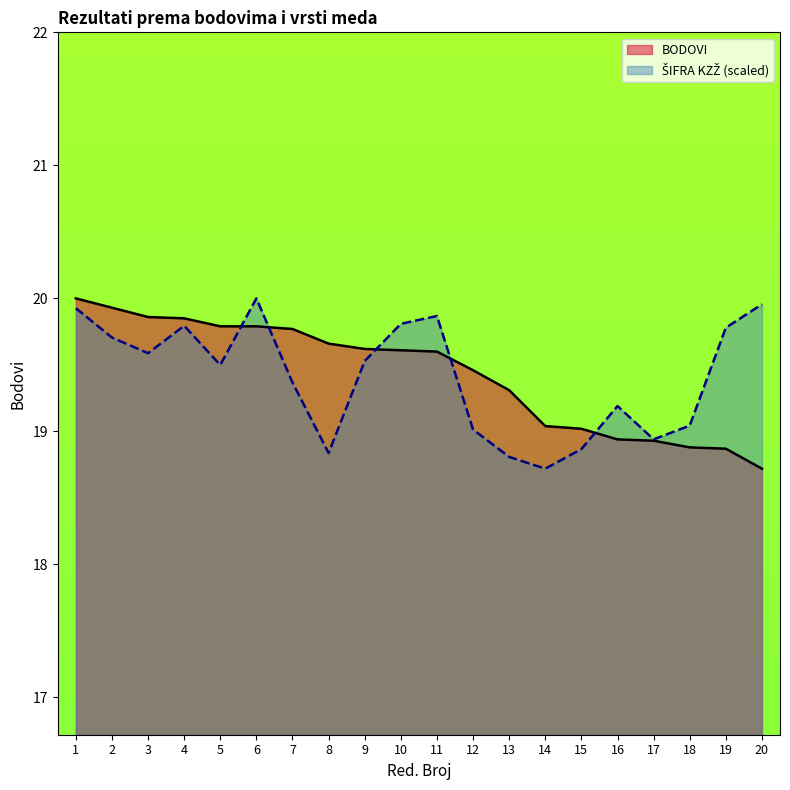

Rank the categories by ŠIFRA KZŽ value from highest to lowest.

6, 20, 1, 11, 10, 4, 19, 2, 3, 9, 5, 7, 16, 18, 12, 17, 15, 8, 13, 14